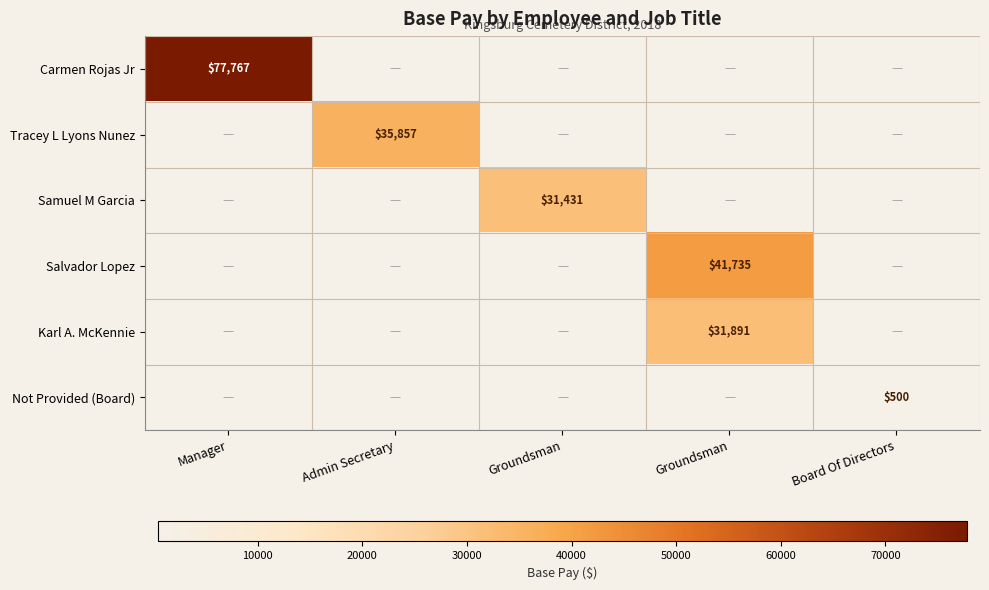

Which category has the highest value in the Karl A. McKennie series?

Groundsman